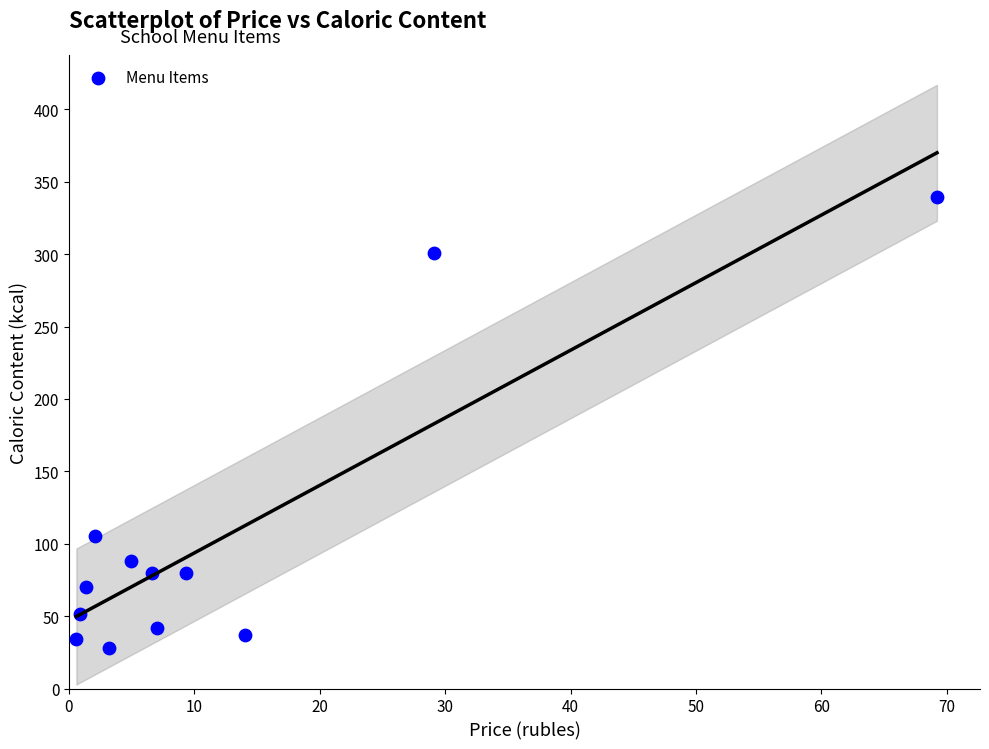

What is the range of X values (max minus min)?

68.6